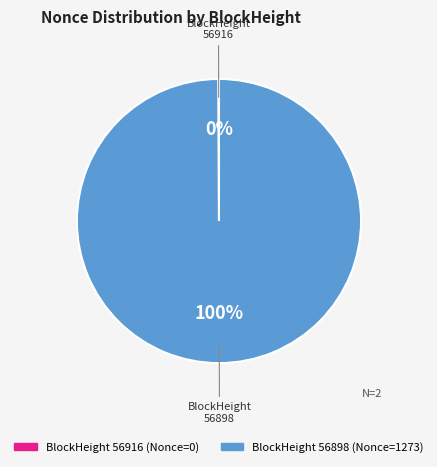

The 56898 slice represents 100% of the pie. True or false?

True